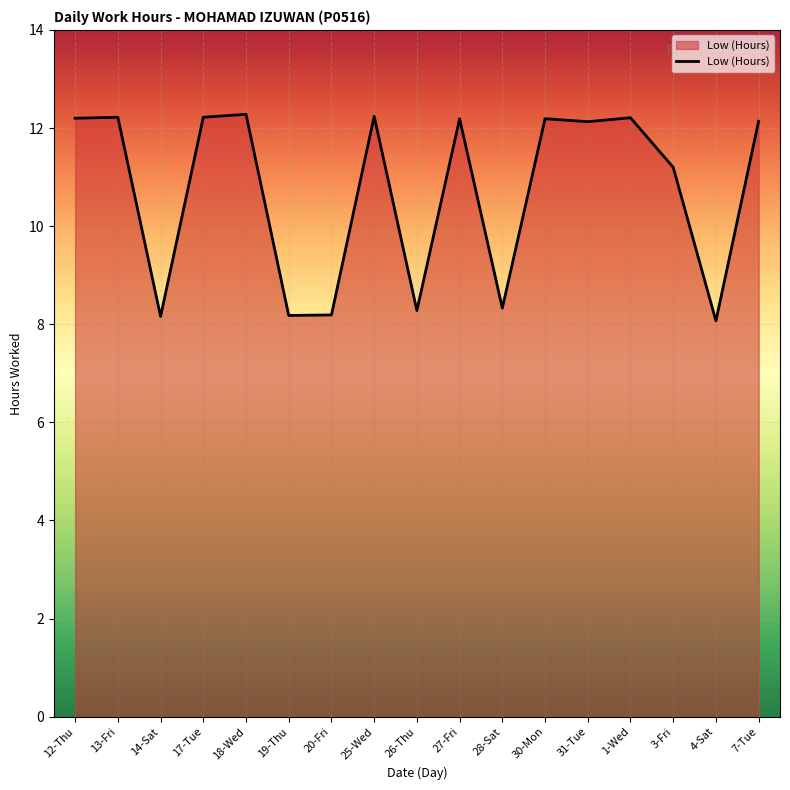

Between 28-Sat and 18-Wed, which is larger?

18-Wed